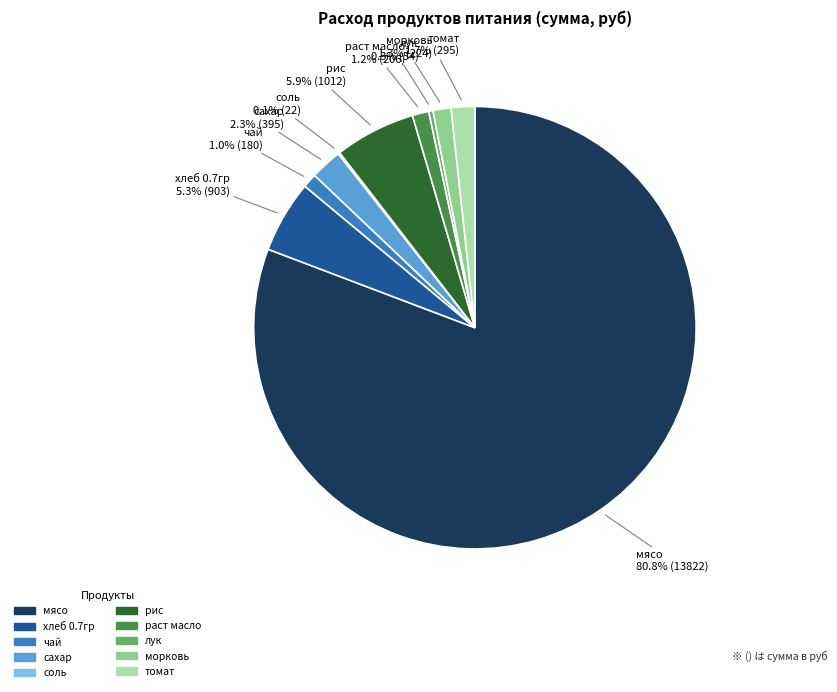

Which category has the biggest portion of the pie?

мясо